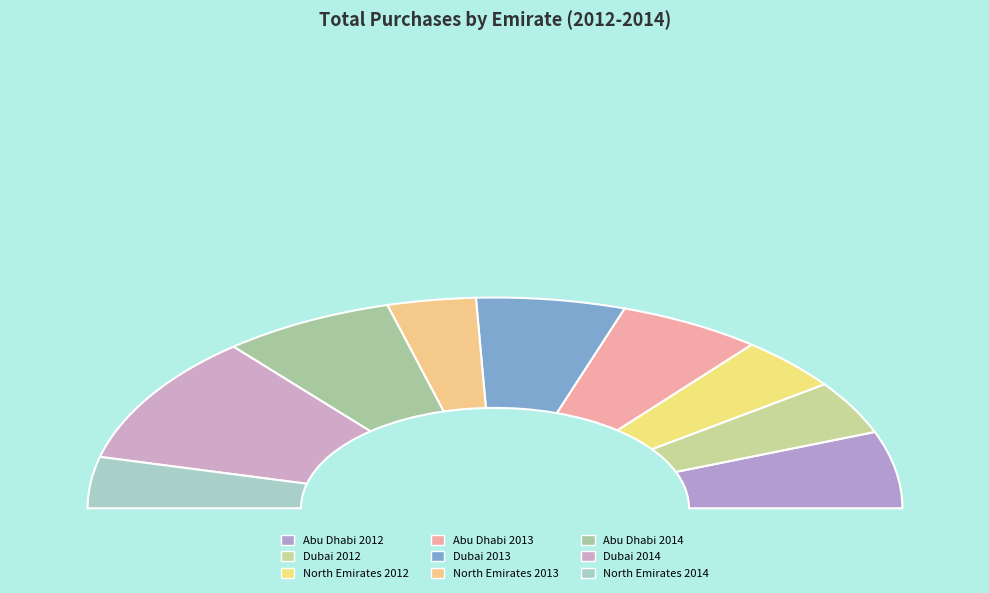

Is there any slice that represents more than half of the pie?

No